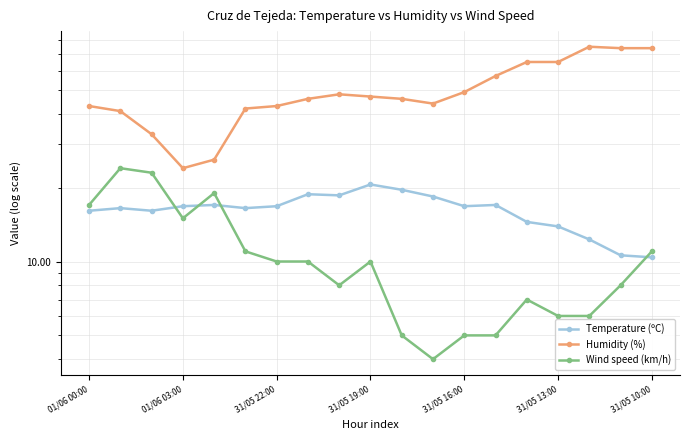

What is the total value across all series at 31/05 13:00?

69.5